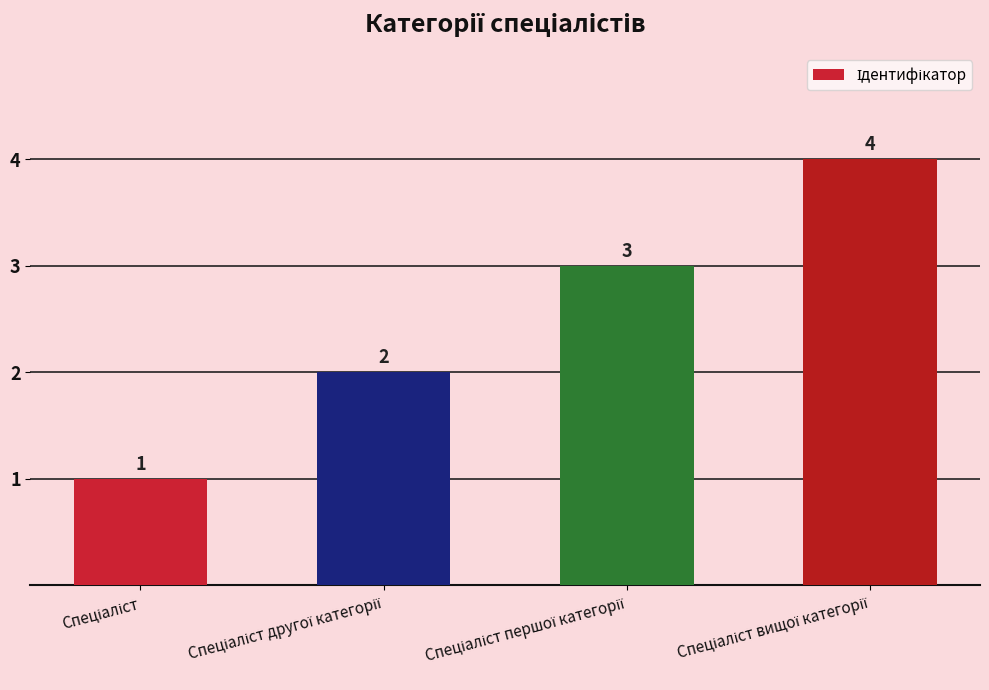

What is the sum of all values?

10